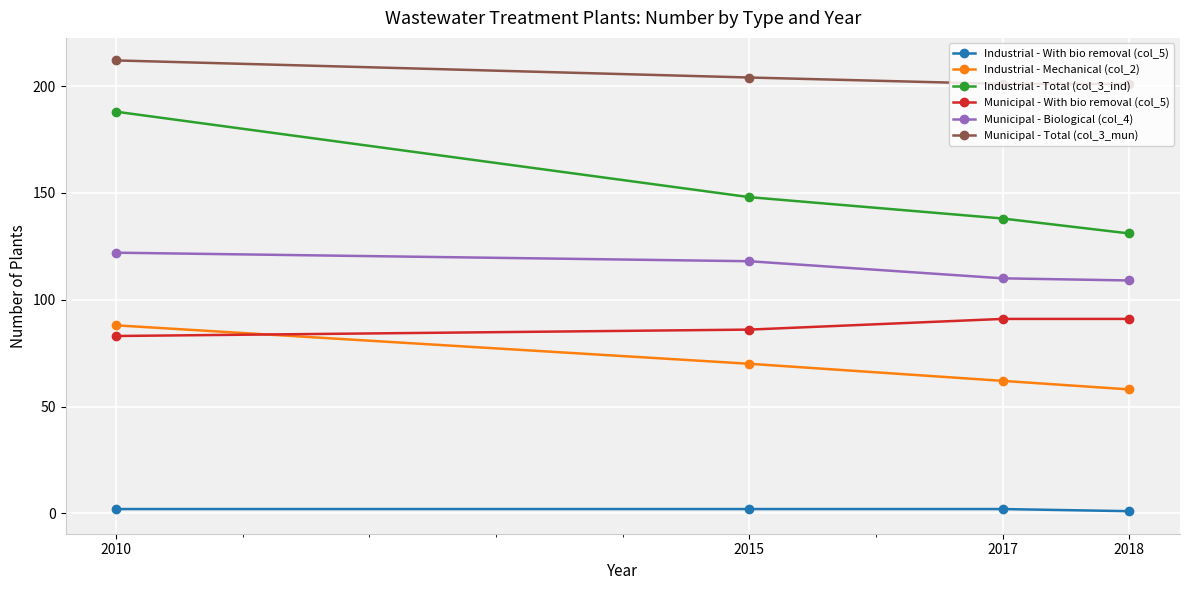

What is the maximum value for Municipal - Biological (col_4)?

122